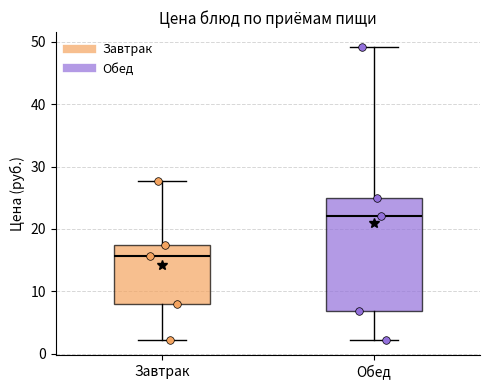

Reading left to right, transcribe this box plot: for each box, give where its median line is, the range the box spans, and where its two whiskers end, as read against the y-axis. The values are not printed on the chart, so give them approximately, as read against the axis.

Завтрак: median 16, box 8 to 17, whiskers 2 to 28
Обед: median 22, box 7 to 25, whiskers 2 to 49